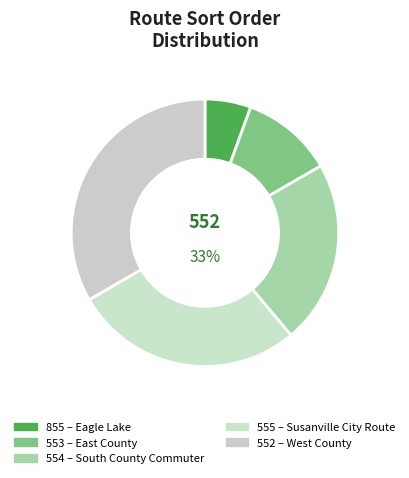

What is the change in value from 553 to 552?

+4